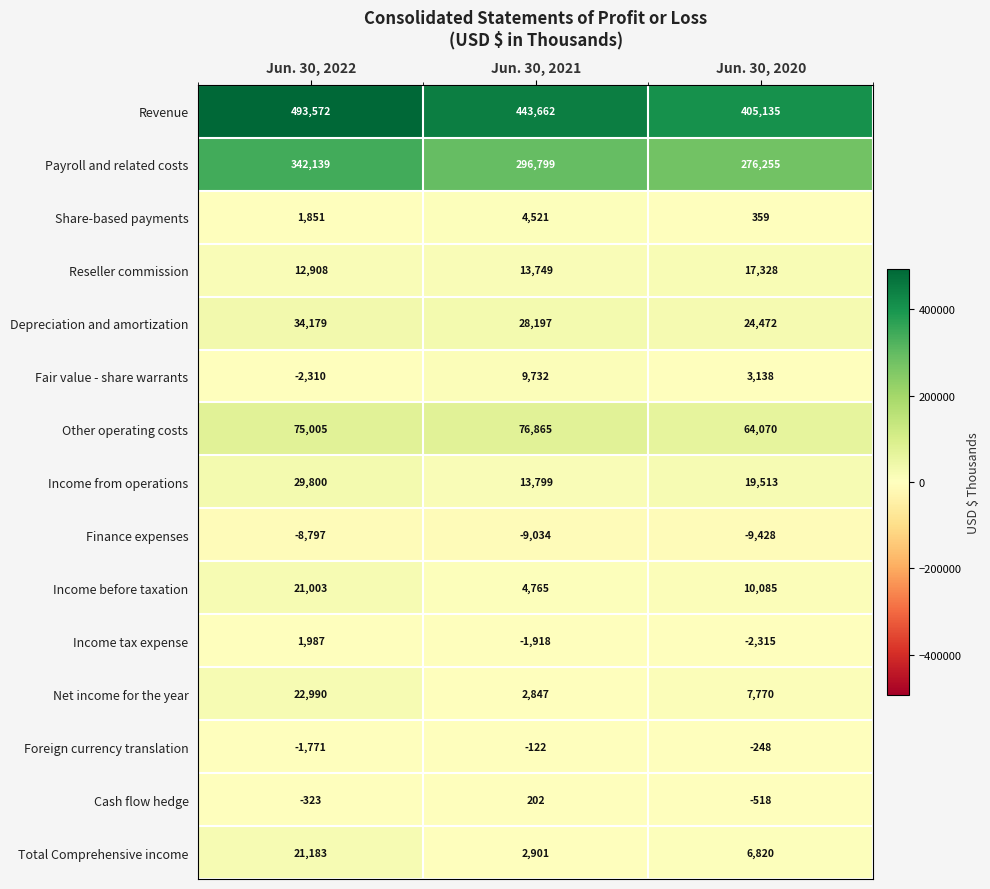

At which label does Depreciation and amortization first exceed 28197?

Jun. 30, 2022